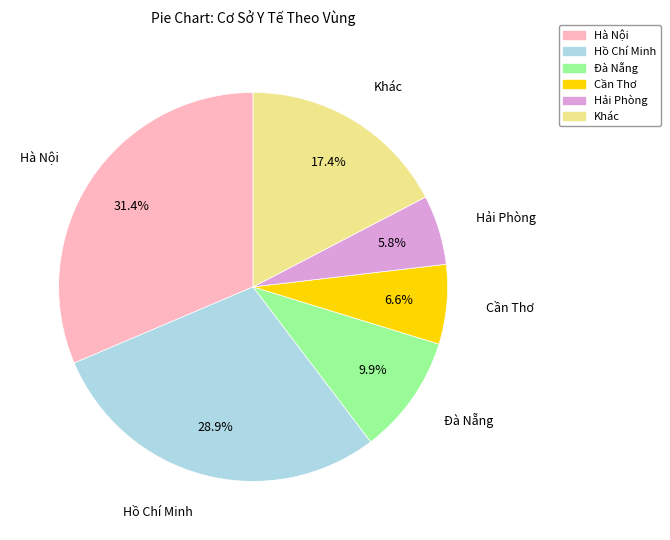

Combined, what portion of the pie is Đà Nẵng and Khác?

27.3%